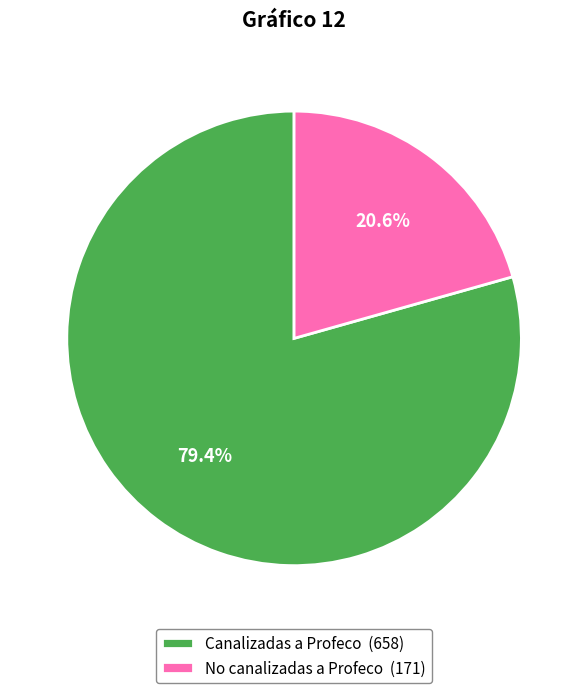

How many slices are in this pie chart?

2